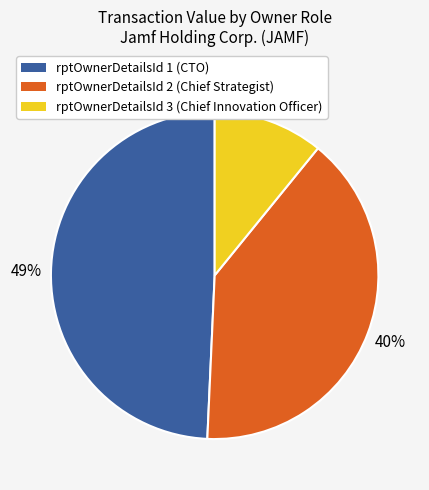

Do rptOwnerDetailsId 3 (Chief Innovation Officer) and rptOwnerDetailsId 1 (CTO) together represent more than half of the pie?

Yes